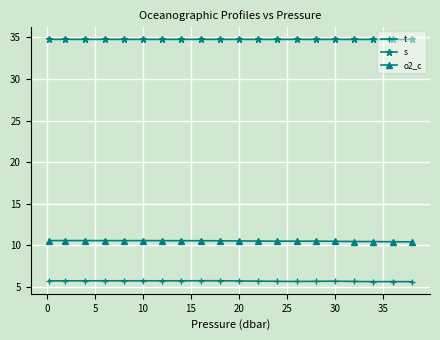

Rank the series by their average value, from lowest to highest.

t, o2_c, s